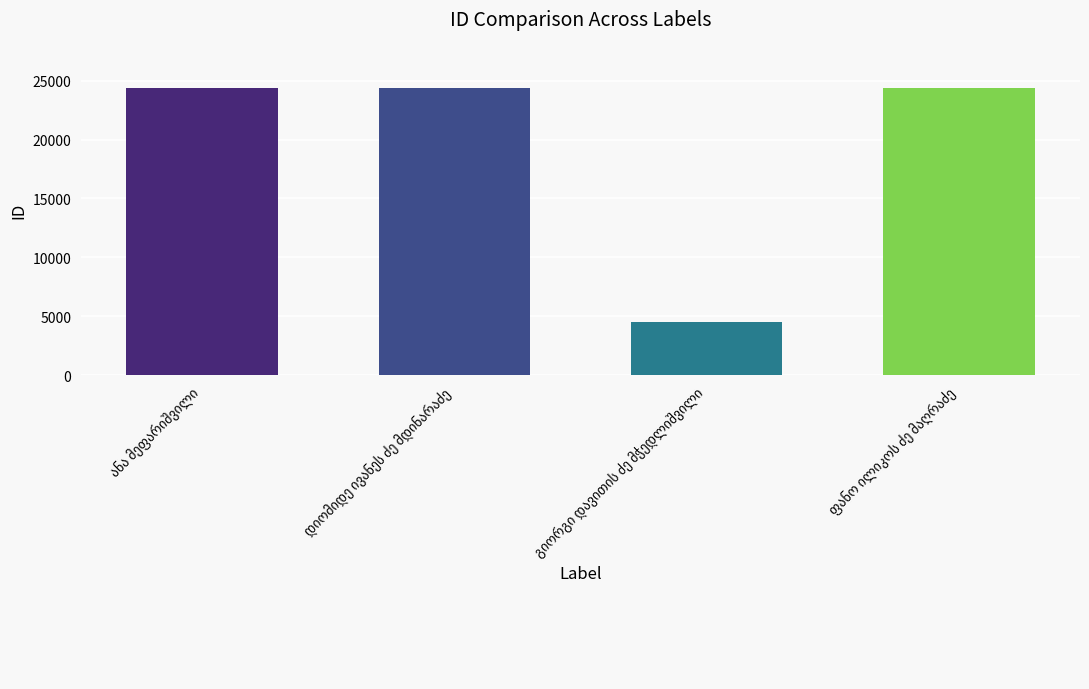

What is the sum of all values?

77746